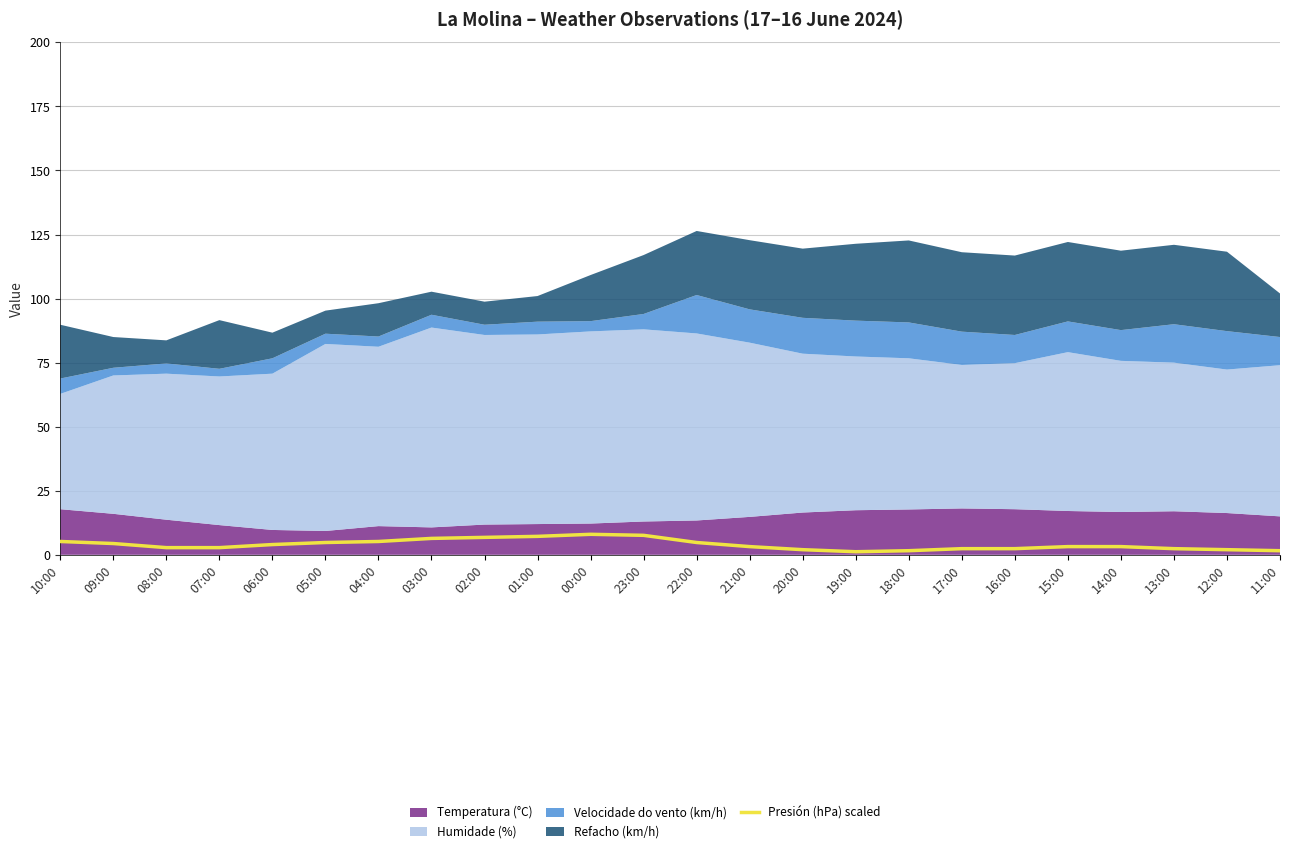

Where does the data first go above 3?

10:00